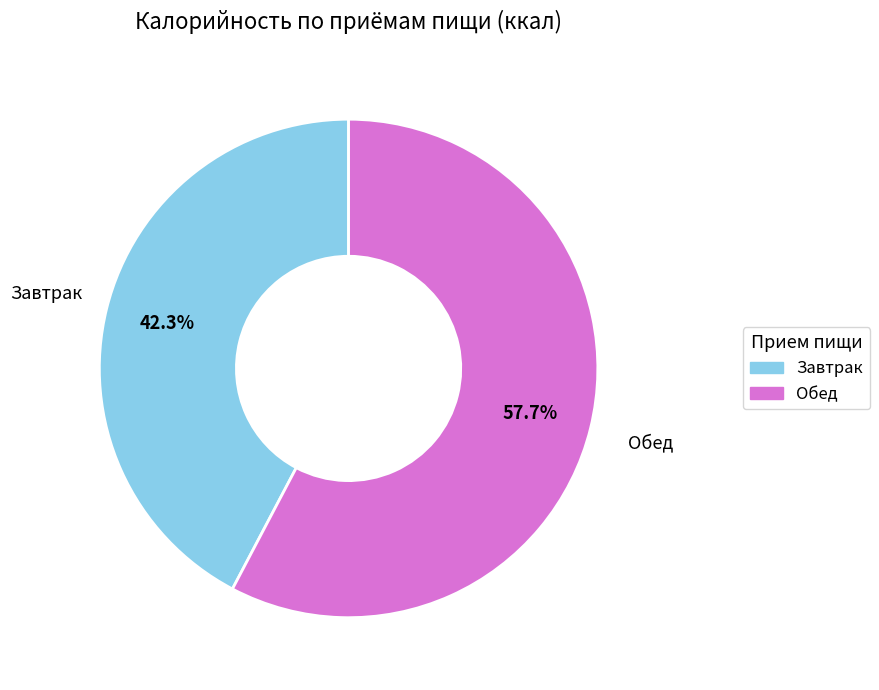

Is it true that Обед is 47% of the pie?

False